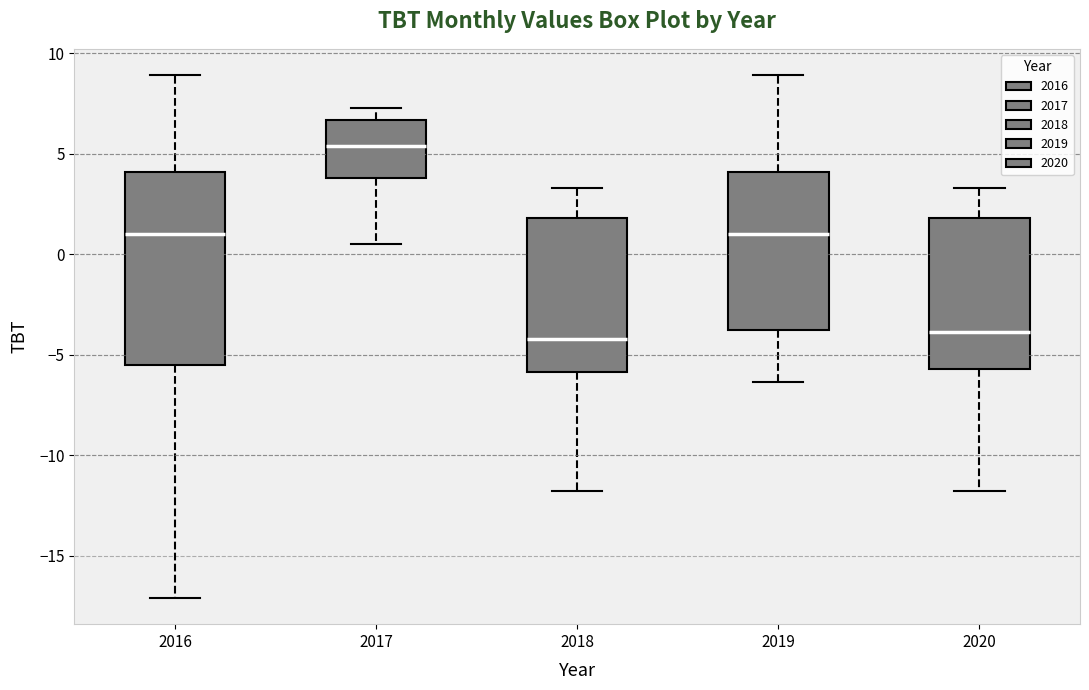

Reading left to right, read every box against the y-axis: the position of its median line, the range the box covers, and the ends of its whiskers. The values are not printed on the chart, so give them approximately, as read against the axis.

2016: median 1.0, box -5.5 to 4.0, whiskers -17.0 to 9.0
2017: median 5.5, box 4.0 to 6.5, whiskers 0.5 to 7.5
2018: median -4.0, box -6.0 to 2.0, whiskers -12.0 to 3.5
2019: median 1.0, box -4.0 to 4.0, whiskers -6.5 to 9.0
2020: median -4.0, box -5.5 to 2.0, whiskers -12.0 to 3.5